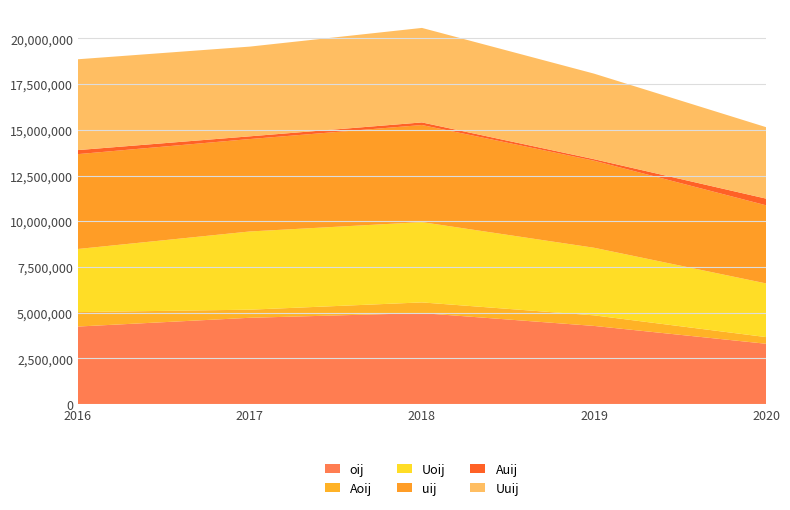

Reading left to right, extract all data points from this chart.

oij: 2016=4240964	2017=4720328	2018=4976191	2019=4275336	2020=3300189
Aoij: 2016=790599	2017=443532	2018=585447	2019=578270	2020=365680
Uoij: 2016=3450365	2017=4276796	2018=4390744	2019=3697066	2020=2934509
uij: 2016=5187896	2017=5054879	2018=5309839	2019=4761130	2020=4272681
Auij: 2016=220517	2017=148080	2018=141236	2019=82471	2020=364615
Uuij: 2016=4967379	2017=4906799	2018=5168603	2019=4678659	2020=3908066